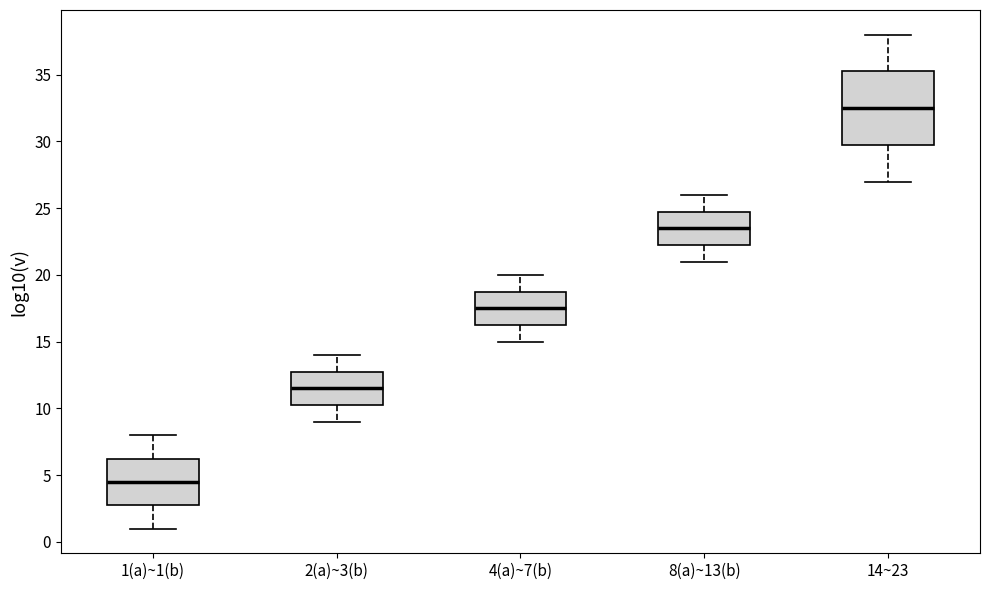

Where is the upper edge of the box for 4(a)~7(b) on the y-axis? The values are not printed on the chart, so give them approximately, as read against the axis.

19.0